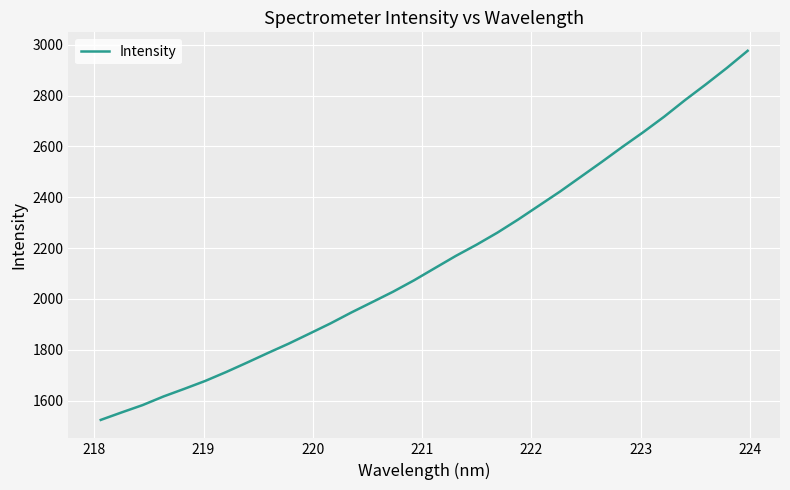

What is the maximum value shown in the chart?

2976.2